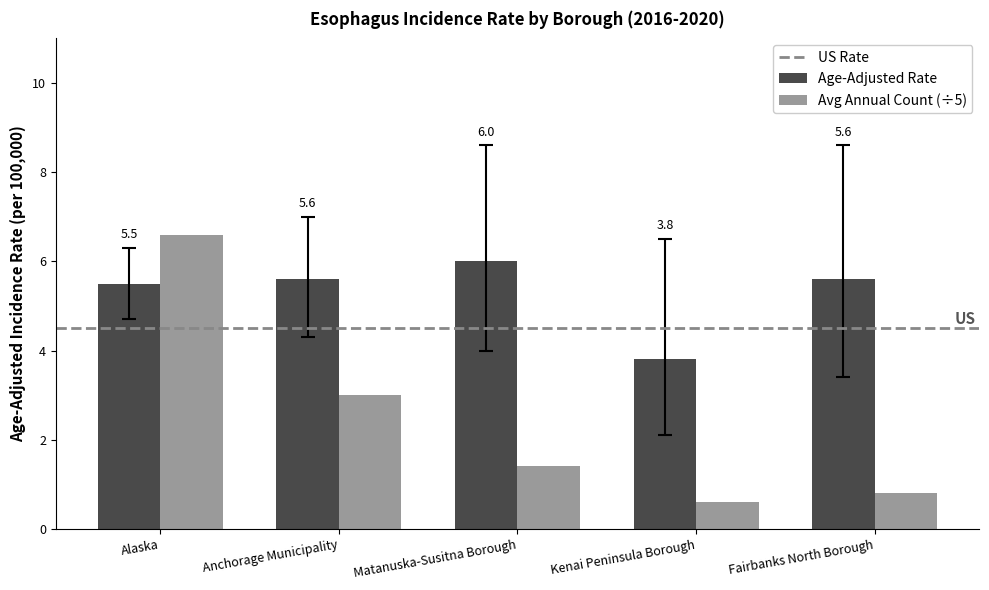

At which label does Age-Adjusted Rate first exceed 5?

Alaska